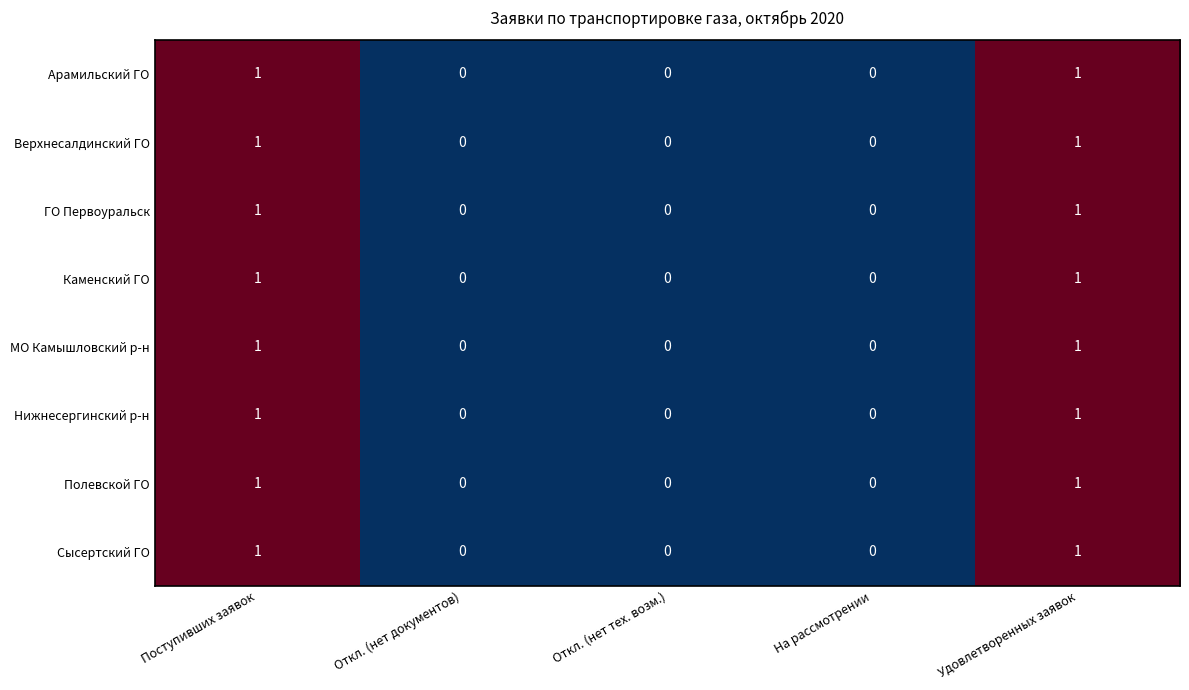

The ГО Первоуральск series shows -1 at Откл. (нет документов). True or false?

False